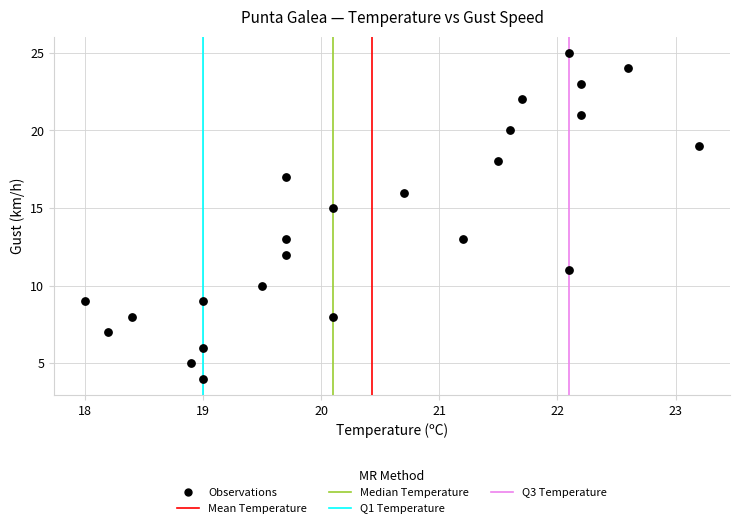

What is the range of Y values (max minus min)?

21